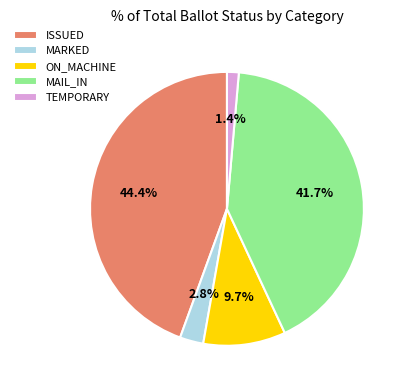

To the nearest percent, what is the combined percentage of MAIL_IN and MARKED?

44%